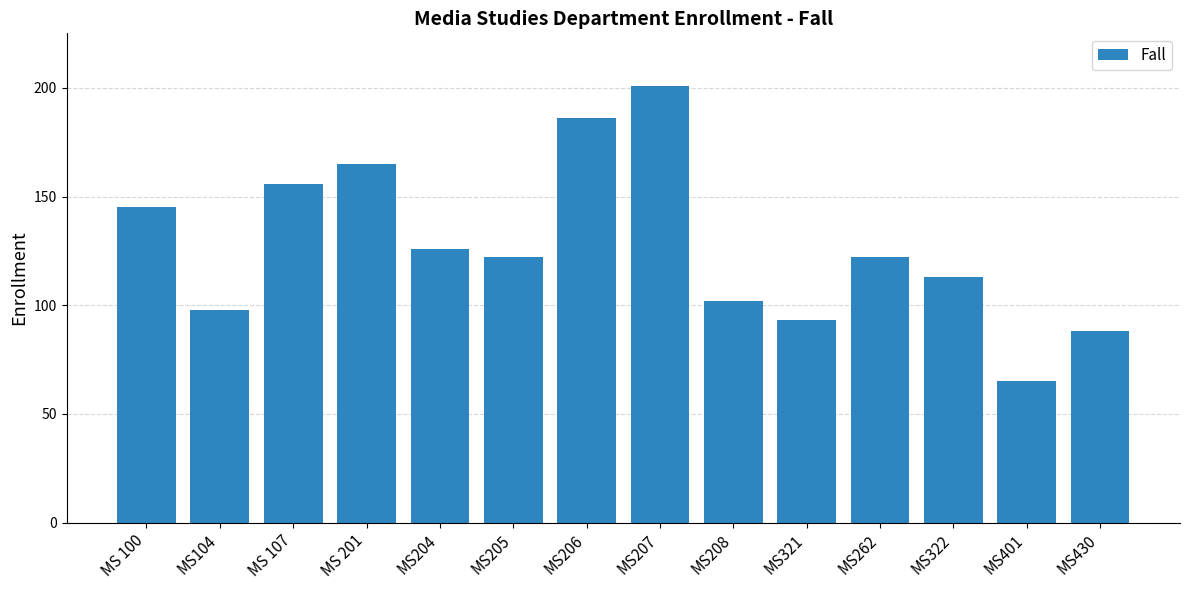

What is the average value?

127